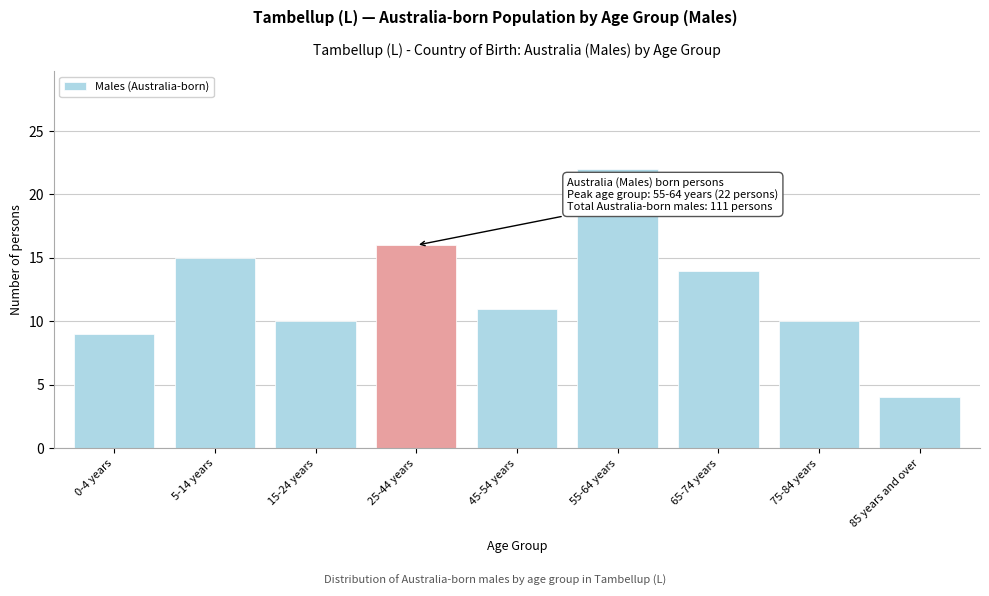

Reading left to right, transcribe all the data shown in this chart.

9	15	10	16	11	22	14	10	4